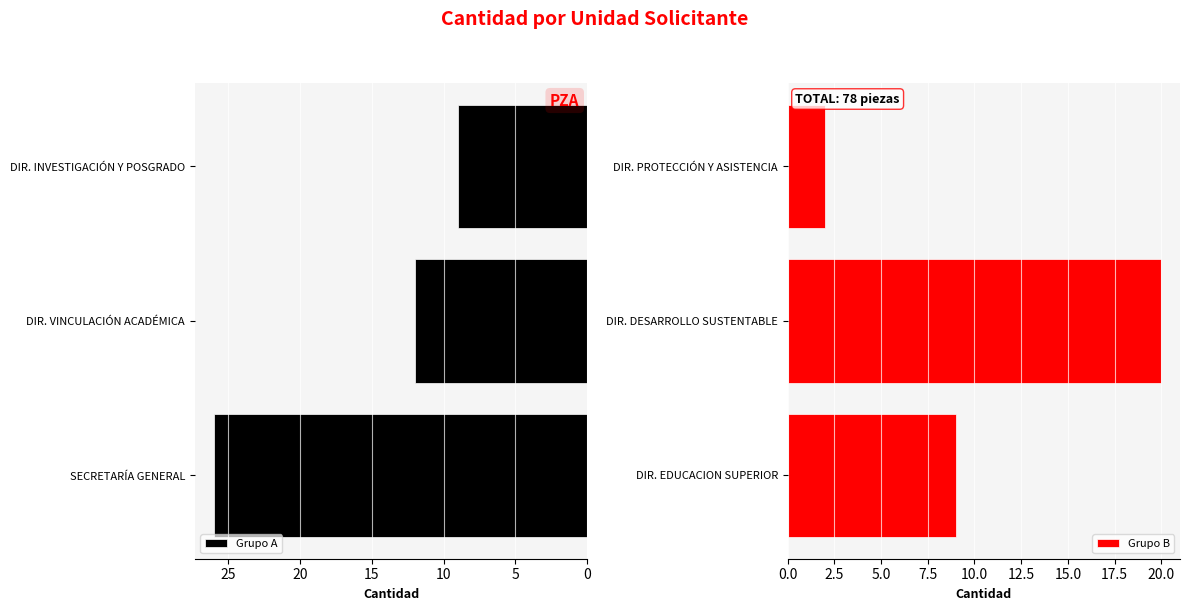

List the series in order of their peak value, highest first.

Grupo A, Grupo B